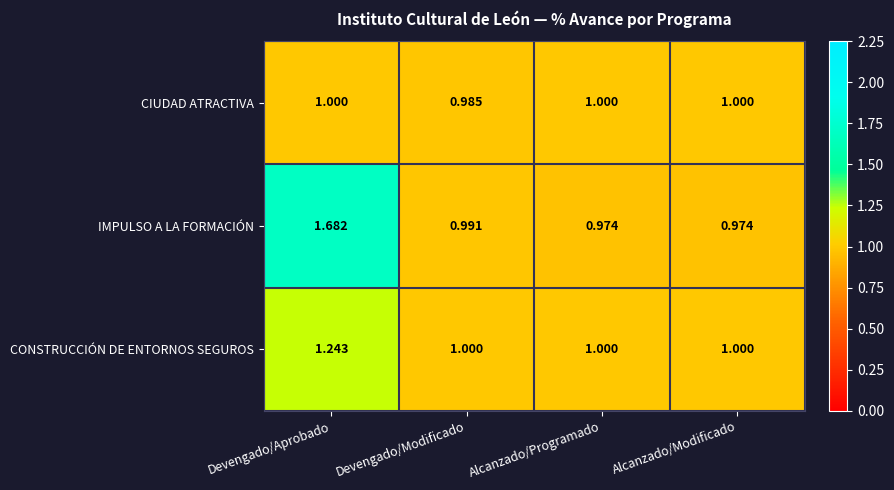

Is the value of CIUDAD ATRACTIVA at Devengado/Modificado greater than the value of CONSTRUCCIÓN DE ENTORNOS SEGUROS at Alcanzado/Modificado?

No